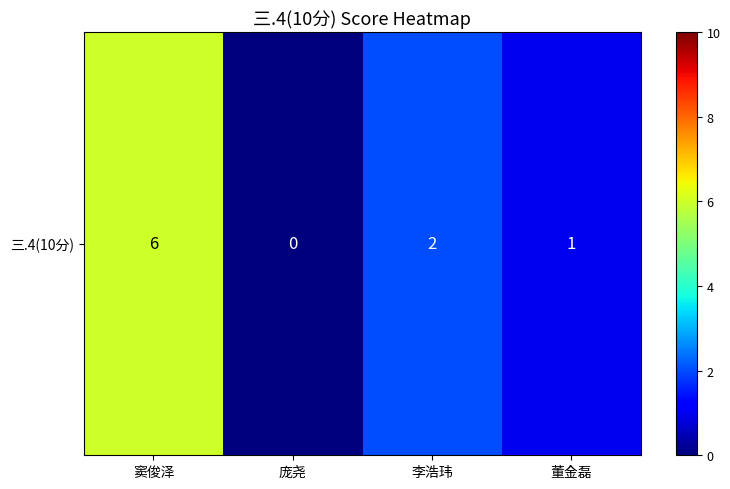

What is the average value?

2